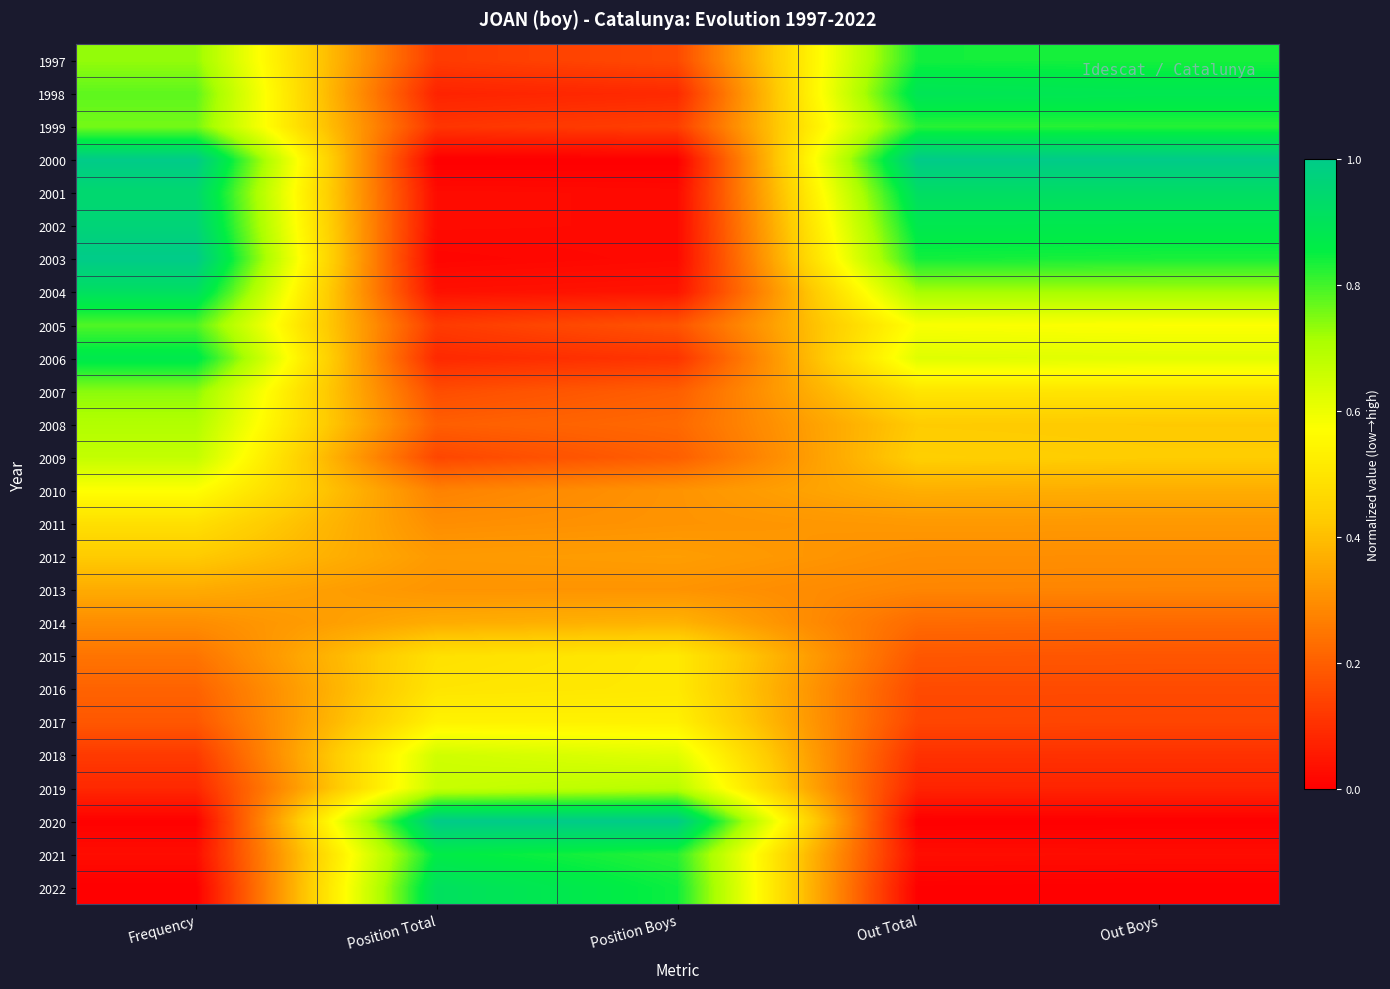

Which series changed the most between Position Total and Position Boys?

2022